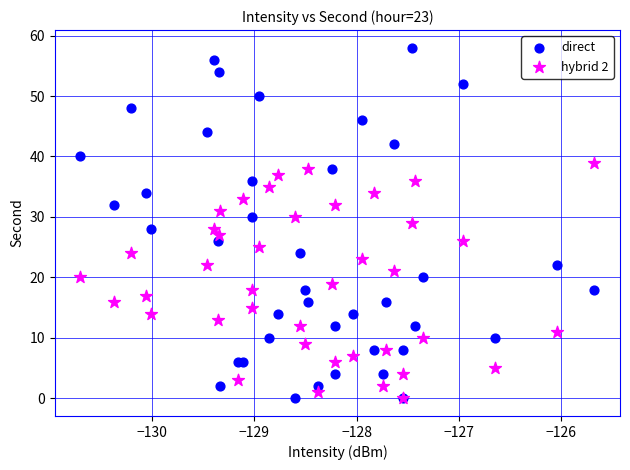

Which series reaches the maximum Y coordinate?

direct